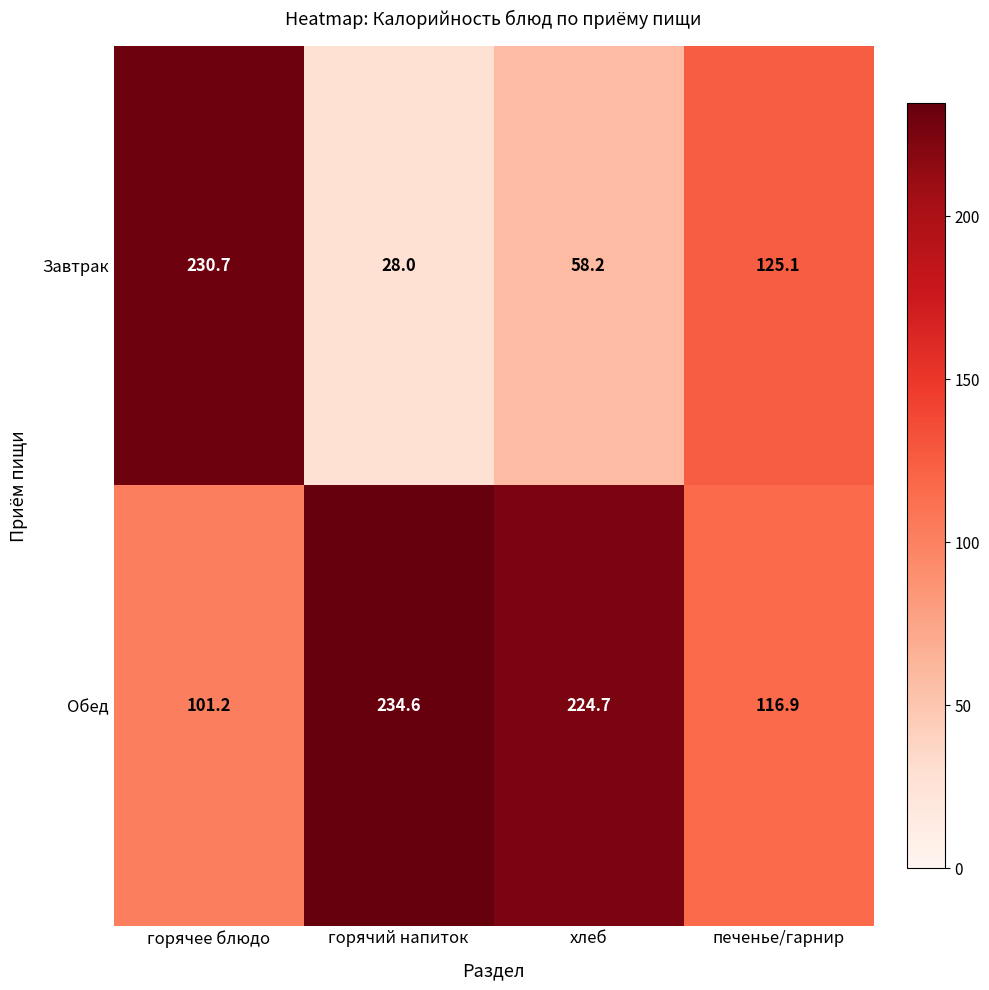

What is the sum of all Завтрак values?

442.0